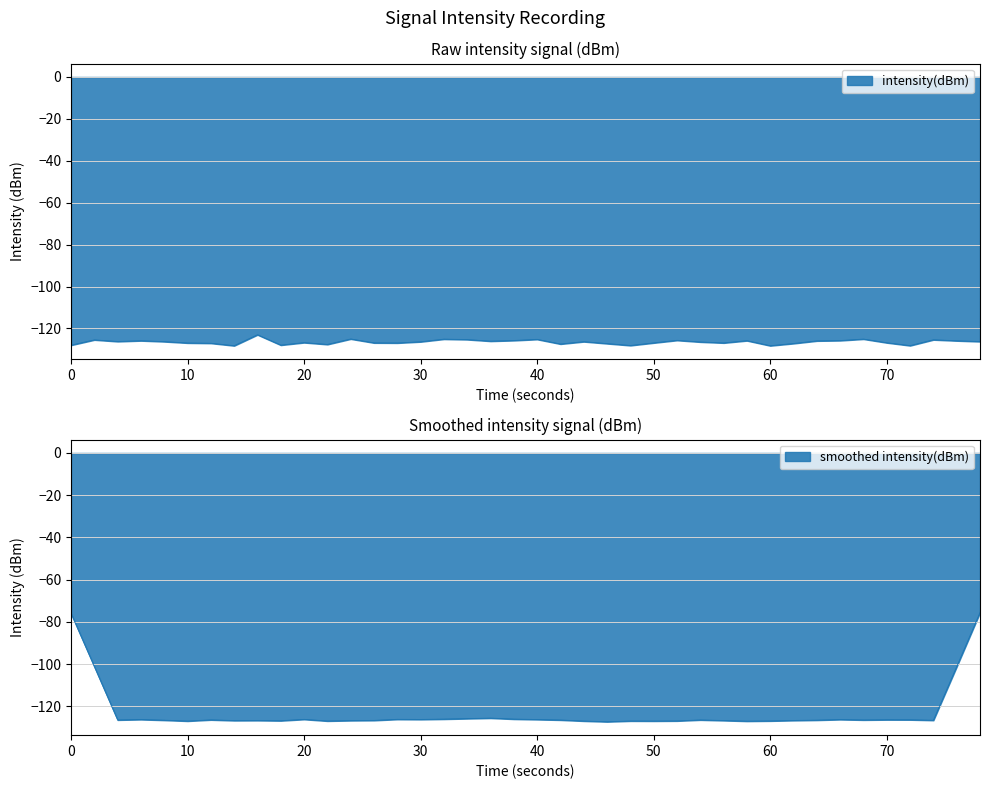

How many lines are shown in the chart?

1